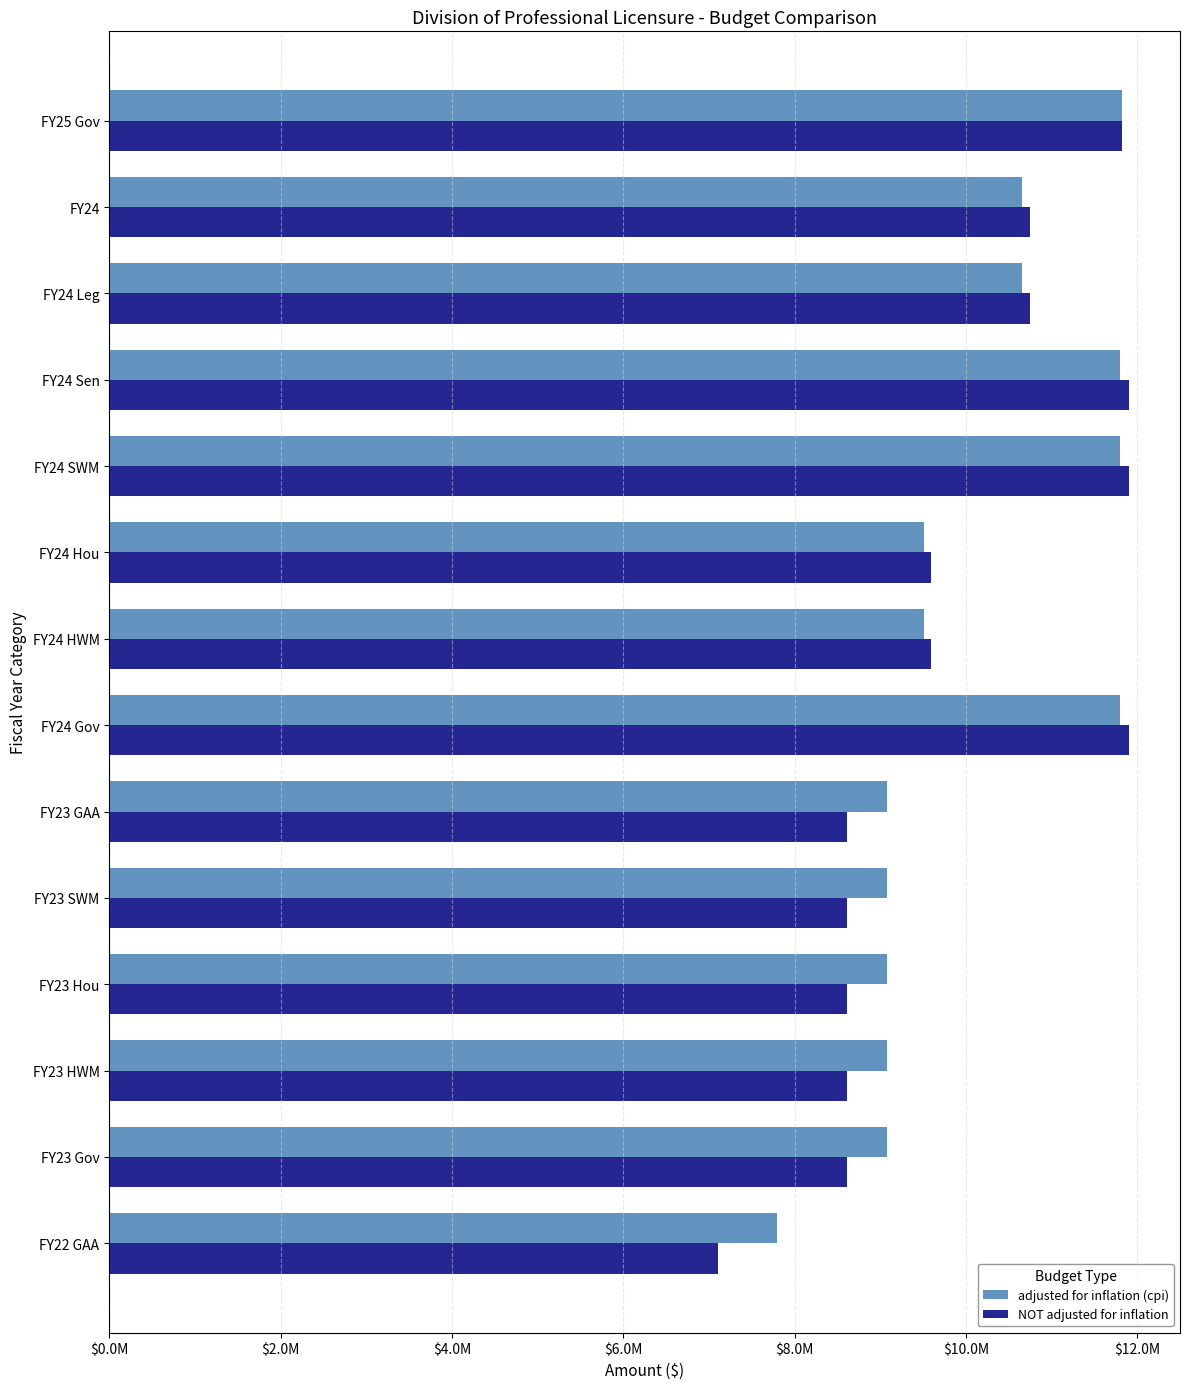

What are all the series names shown in the legend?

adjusted for inflation (cpi), NOT adjusted for inflation